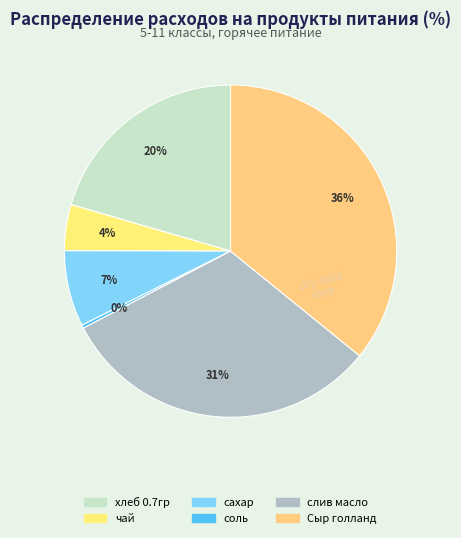

True or false: хлеб 0.7гр accounts for 30% of the total.

False